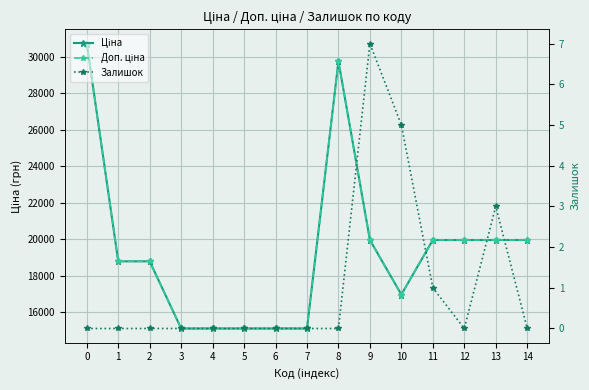

What is the difference between the highest and lowest values at 7?

15120.0